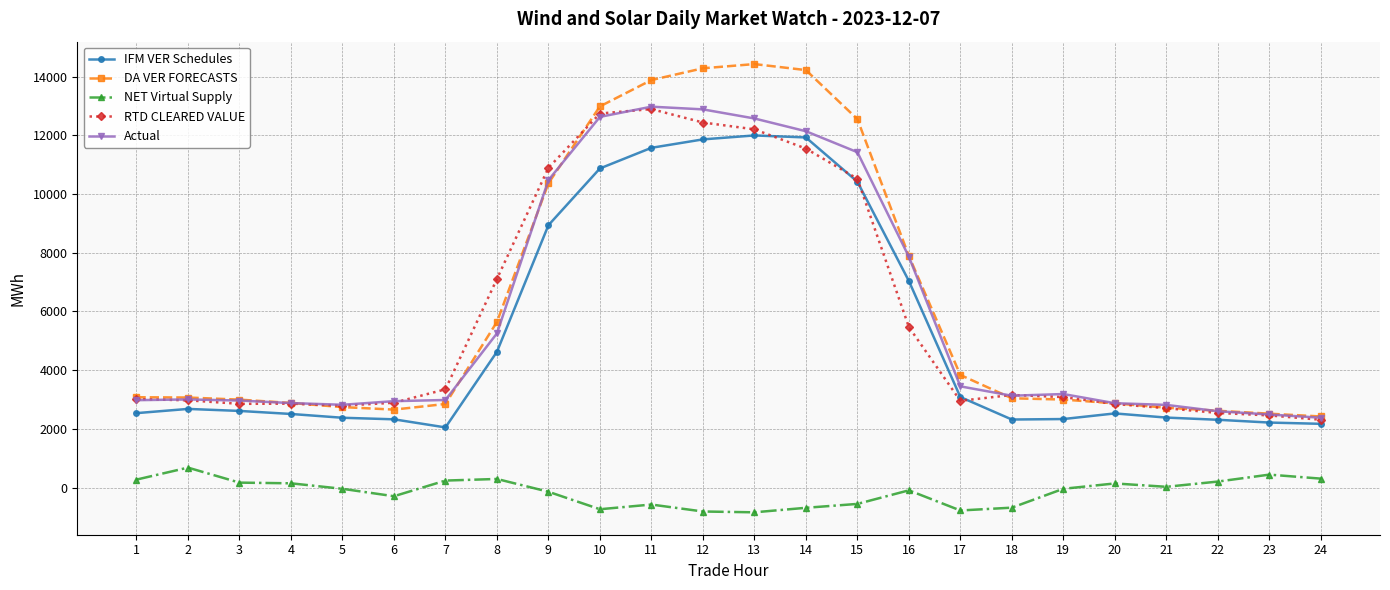

Between 7 and 15, which series saw the biggest shift?

DA VER FORECASTS